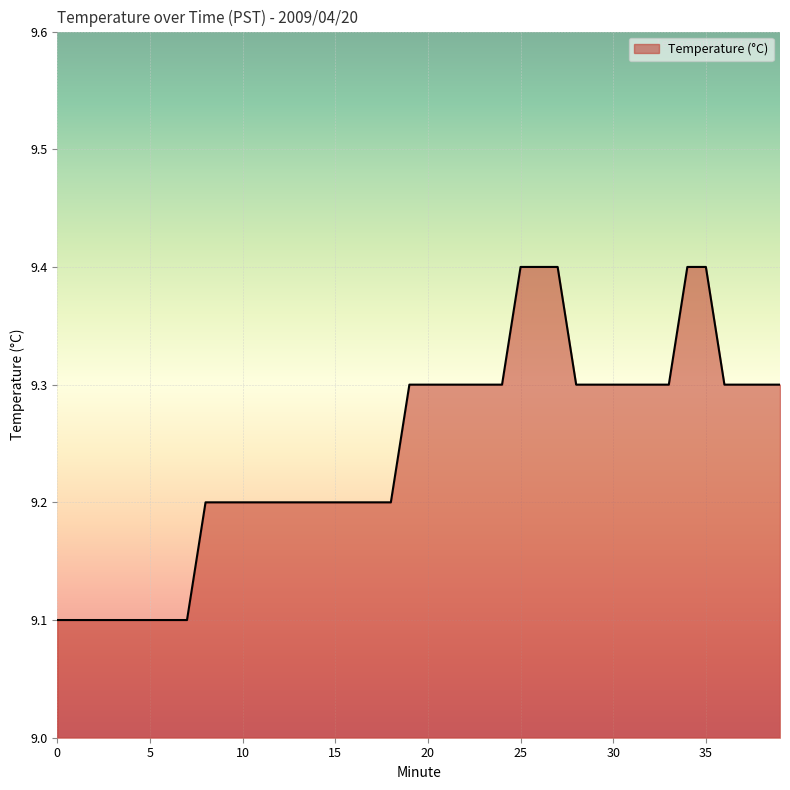

What is the smallest value displayed?

9.1